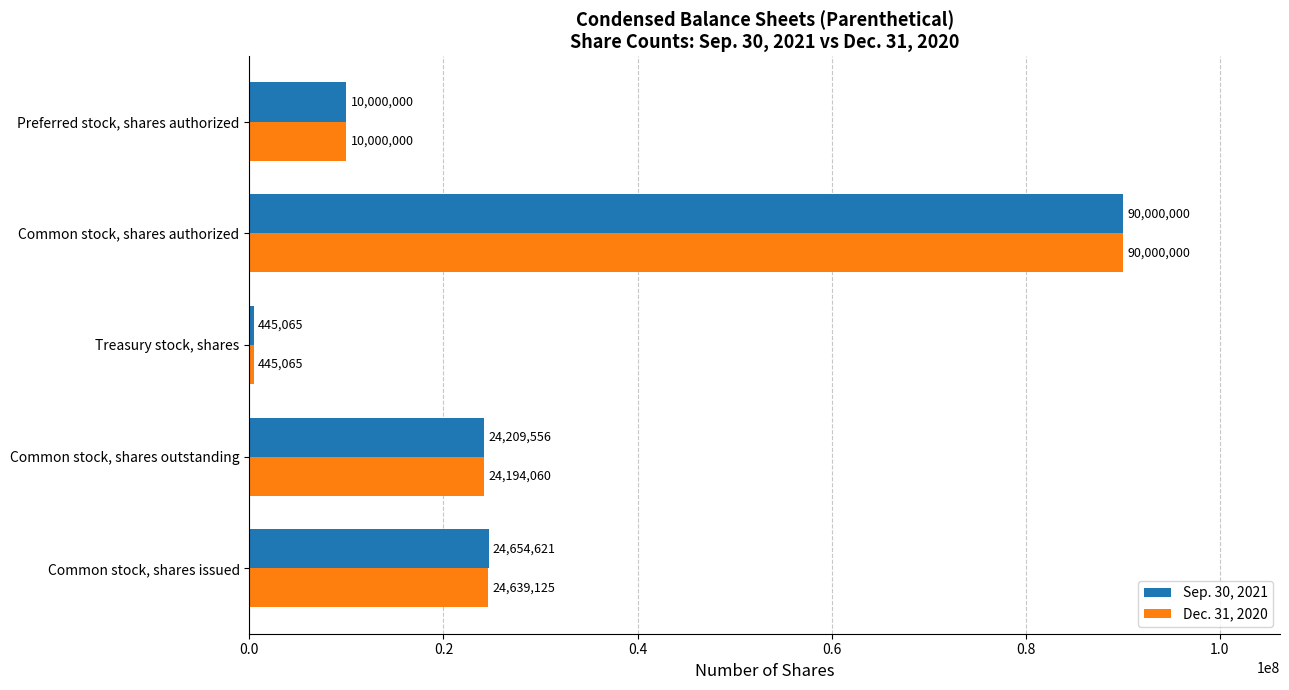

Rank the categories by Dec. 31, 2020 value from lowest to highest.

Treasury stock, shares, Preferred stock, shares authorized, Common stock, shares outstanding, Common stock, shares issued, Common stock, shares authorized